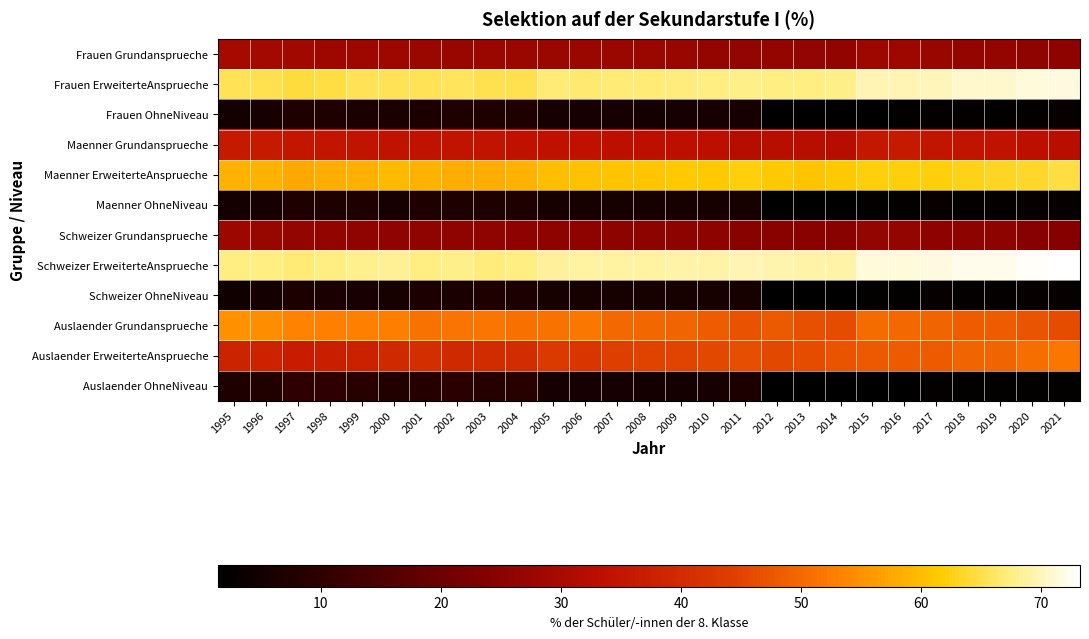

At which category is the sum across all series the highest?

2001